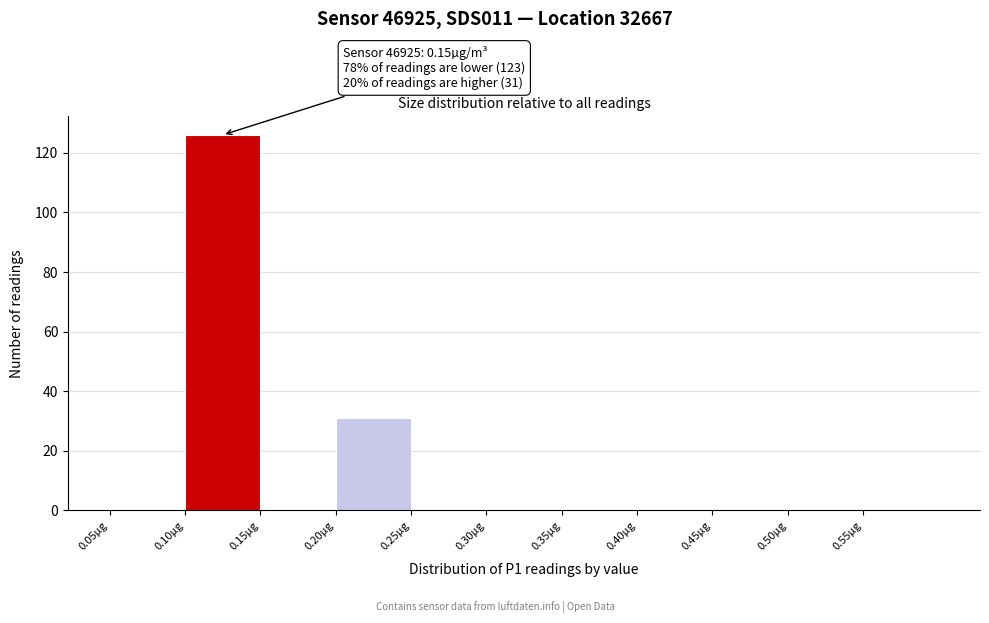

Over which range of the x-axis is the bar tallest?

0.10 to 0.15